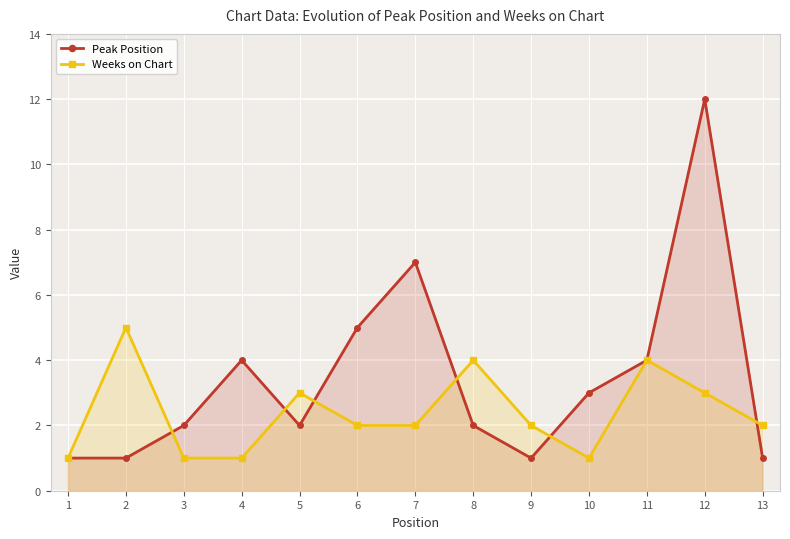

Does the chart display data point markers on the line(s)?

Yes